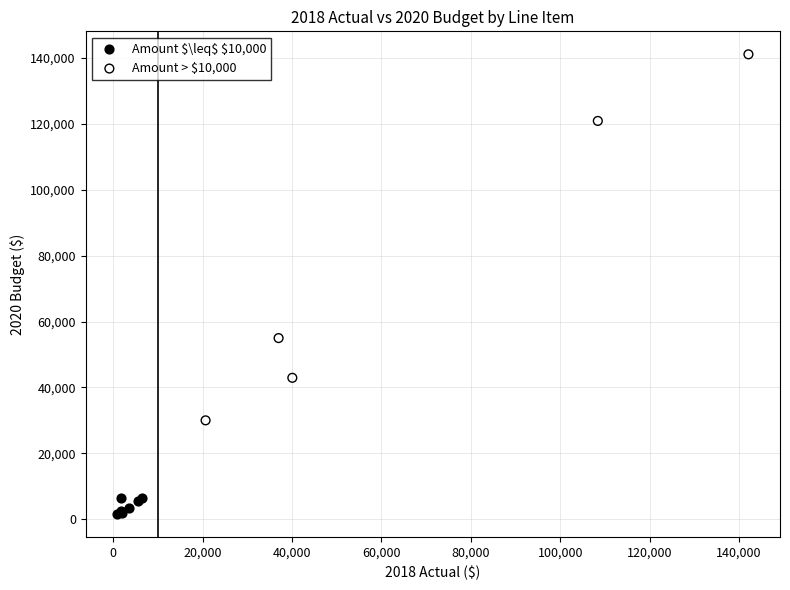

Which series has the largest Y range (max minus min)?

Amount > $10,000